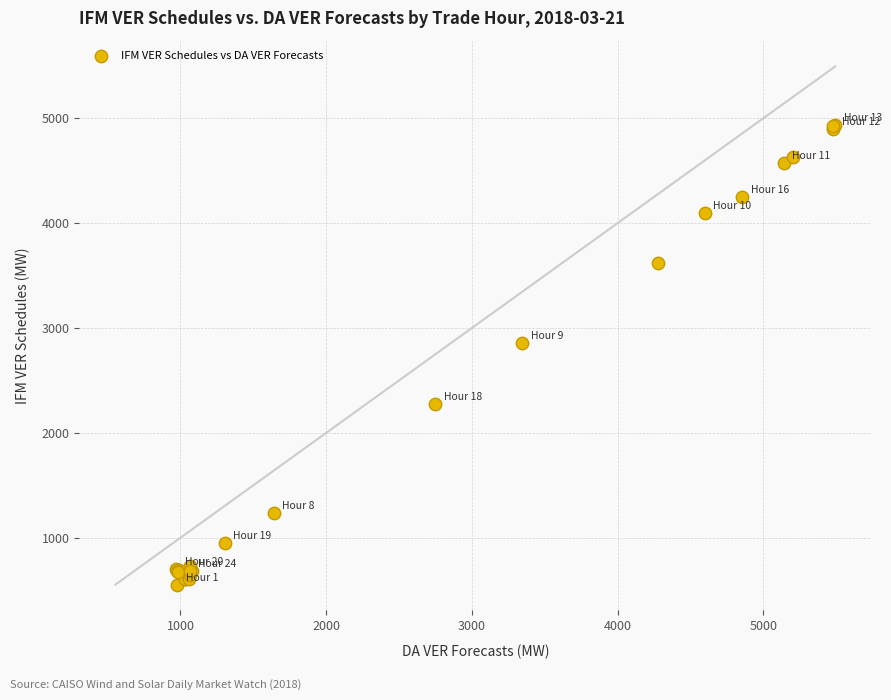

What Y value in the scatter plot is closest to 2745?

2858.5